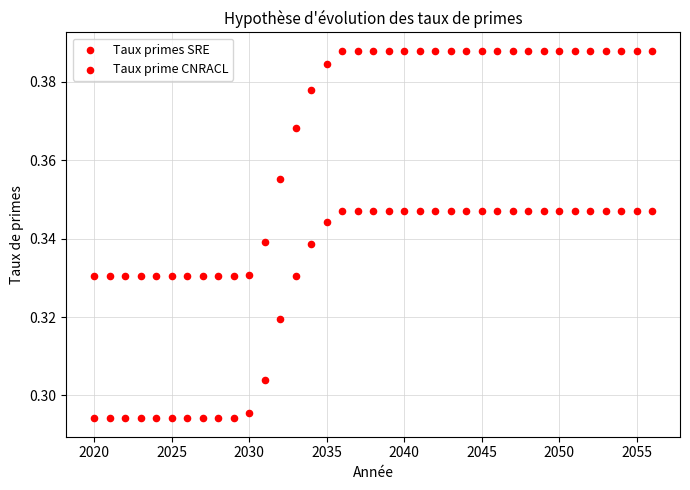

How many data points are displayed?

74